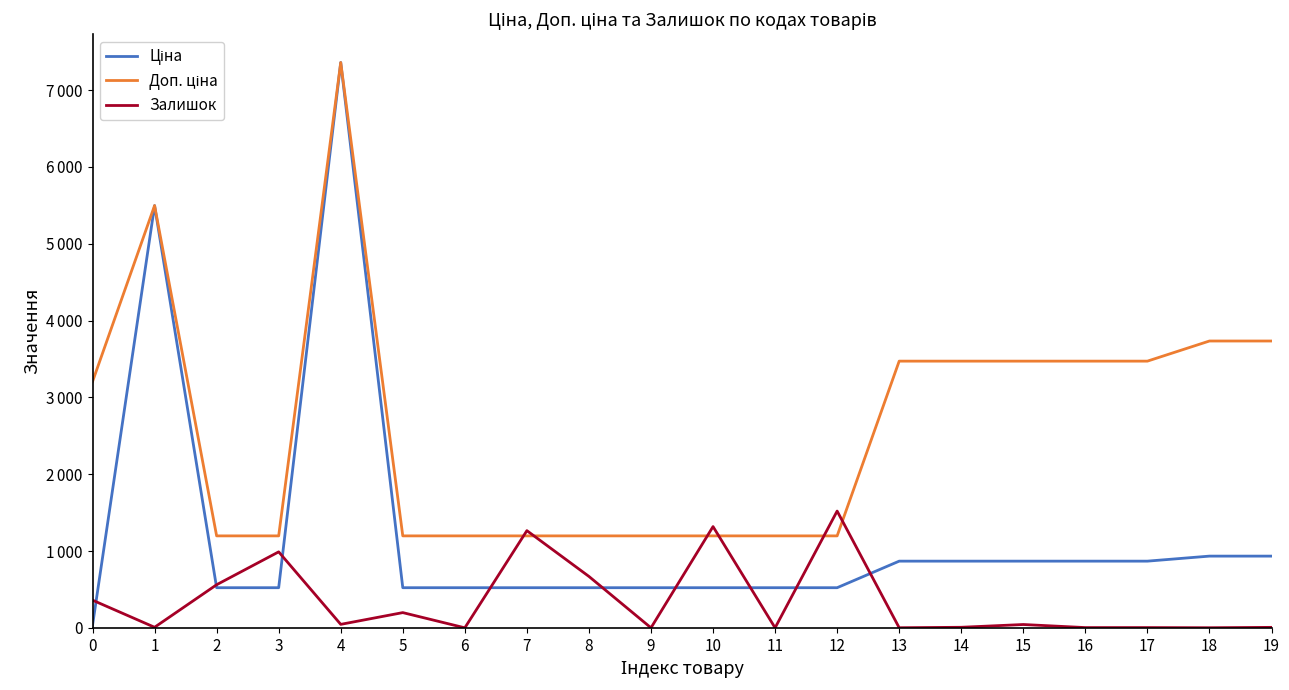

At which category does Залишок reach its first local valley?

1